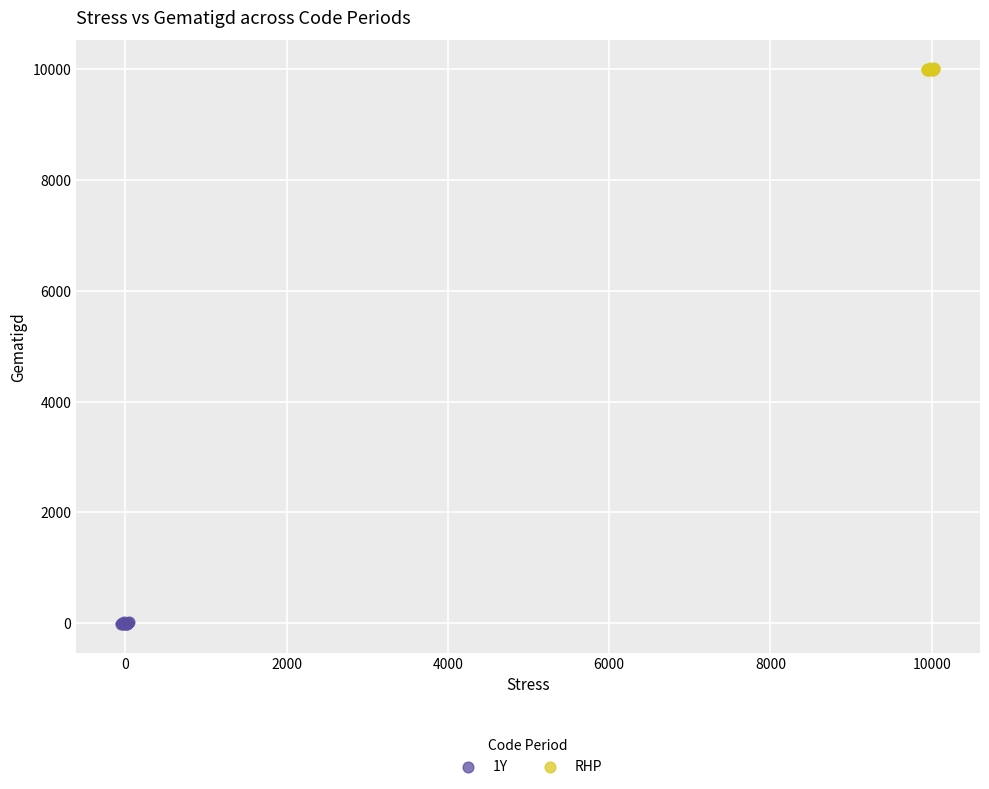

Which series reaches the minimum Y coordinate?

1Y